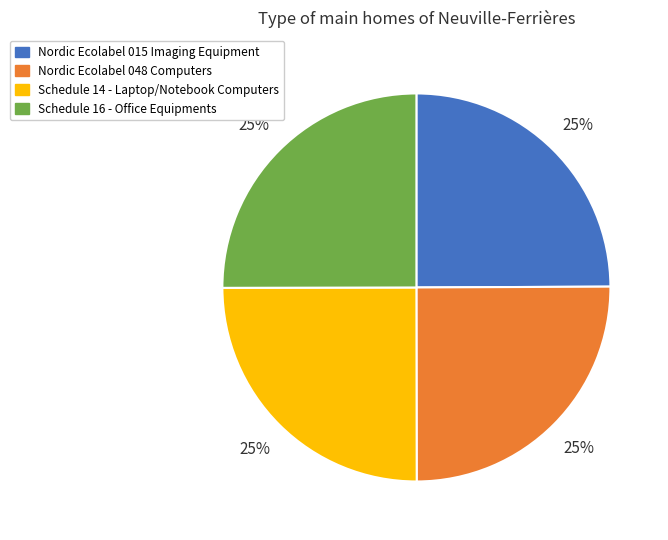

To the nearest percent, what is the average slice percentage?

25%